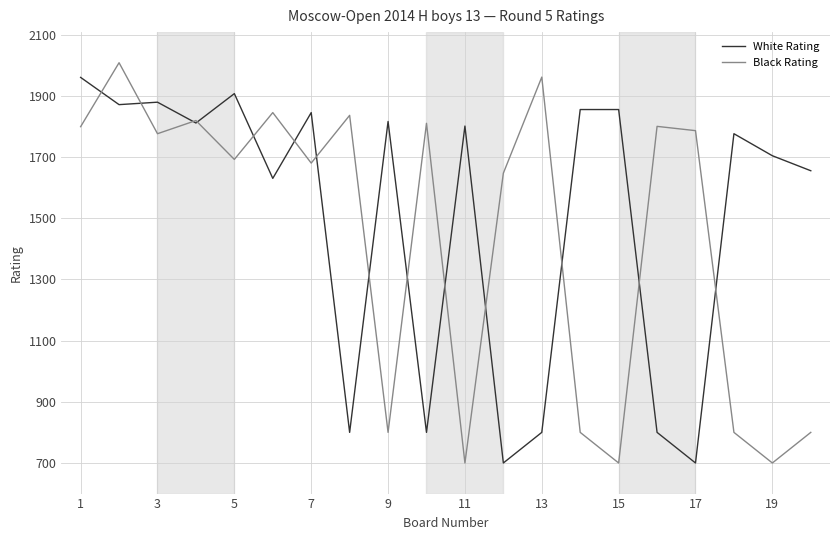

What is the lowest value of the White Rating series?

700